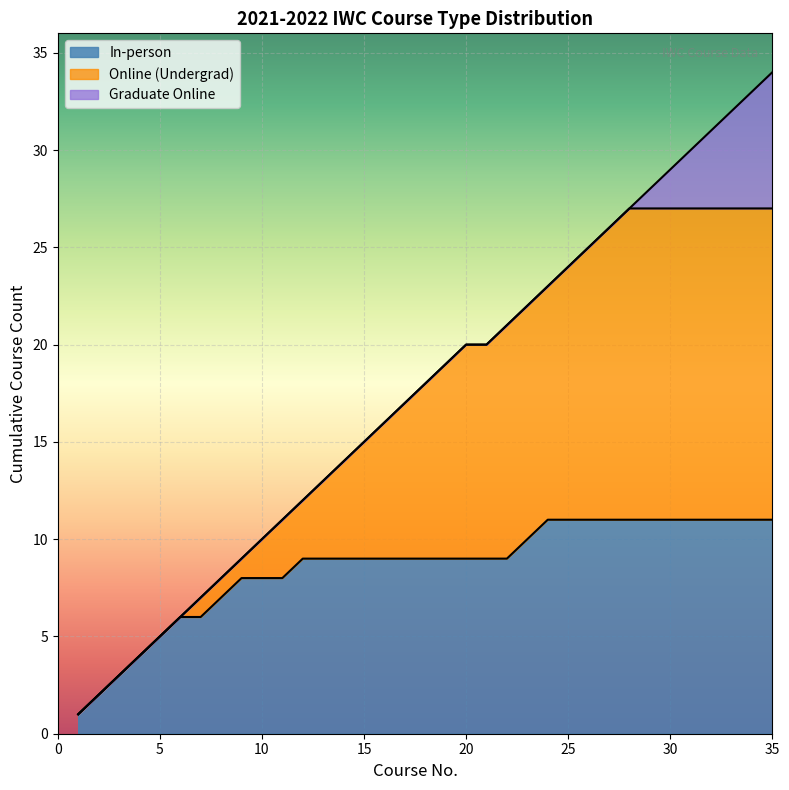

Which series has the largest total across all categories?

Online